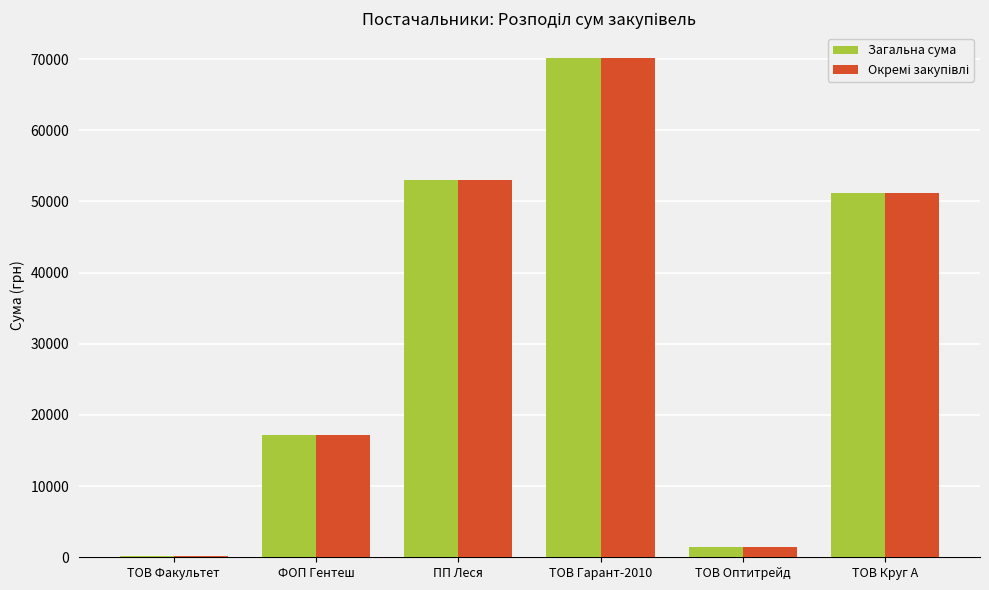

Is it true that Загальна сума equals 28702.1 at ТОВ Круг А?

False